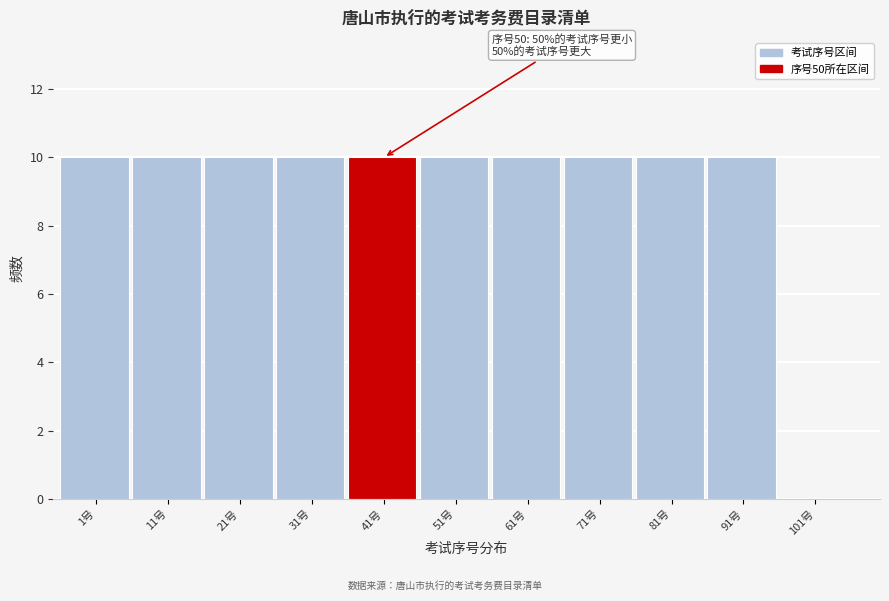

Reading left to right, what are all the values shown in this chart?

1号=10	11号=10	21号=10	31号=10	41号=10	51号=10	61号=10	71号=10	81号=10	91号=10	101号=0